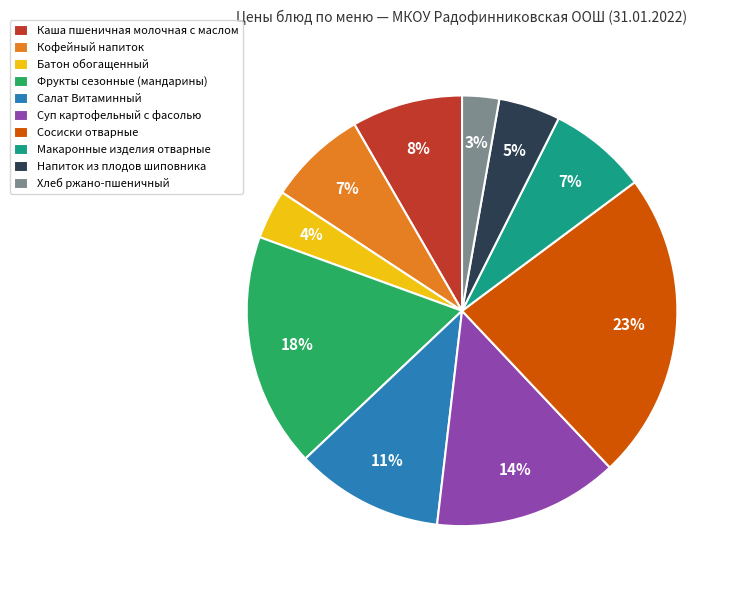

Combined, do Макаронные изделия отварные and Фрукты сезонные (мандарины) account for over 50%?

No